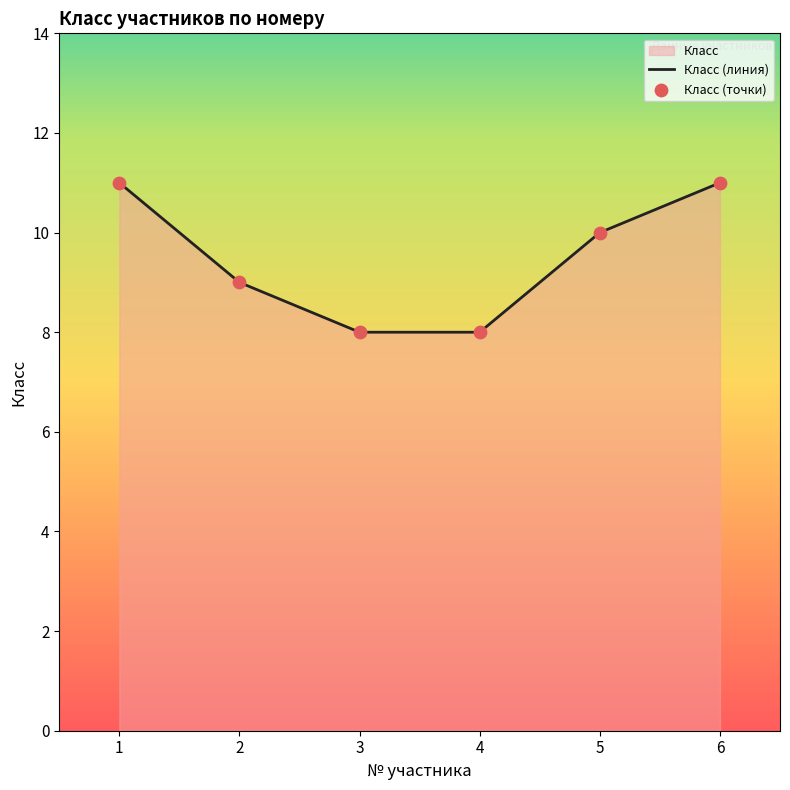

At how many categories does at least one series exceed 9?

3